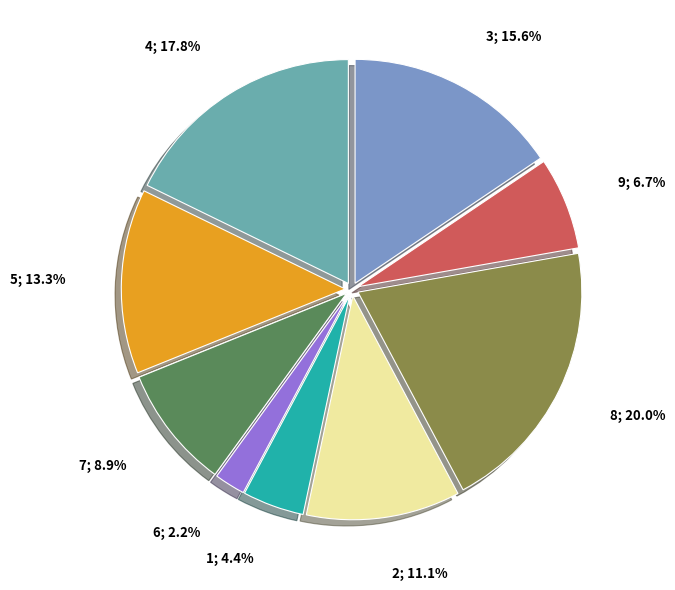

Rank the categories by value from lowest to highest.

6, 1, 9, 7, 2, 5, 3, 4, 8